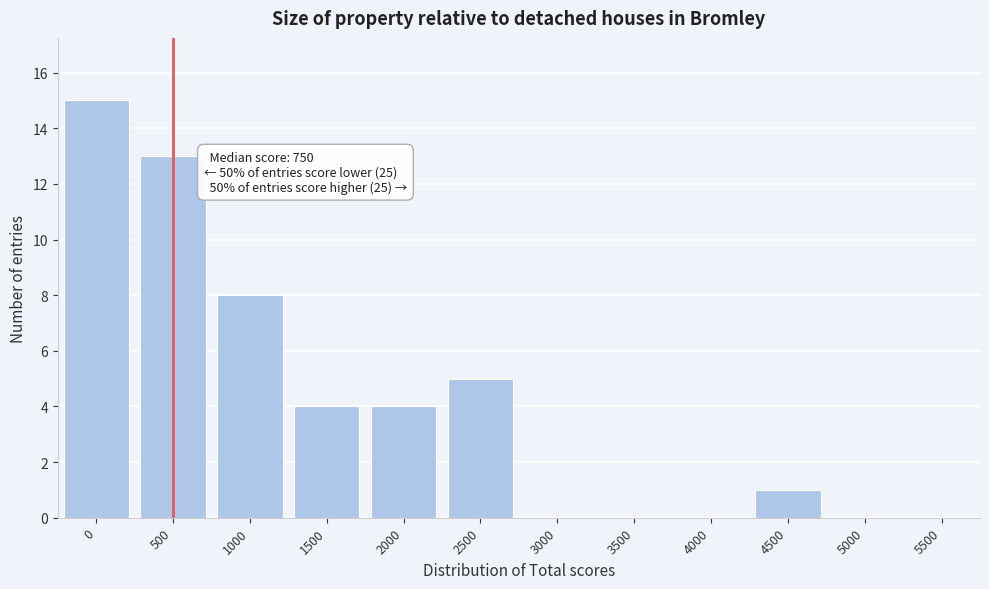

Reading right to left, list all the values displayed in this chart.

5500=0	5000=0	4500=1	4000=0	3500=0	3000=0	2500=5	2000=4	1500=4	1000=8	500=13	0=15